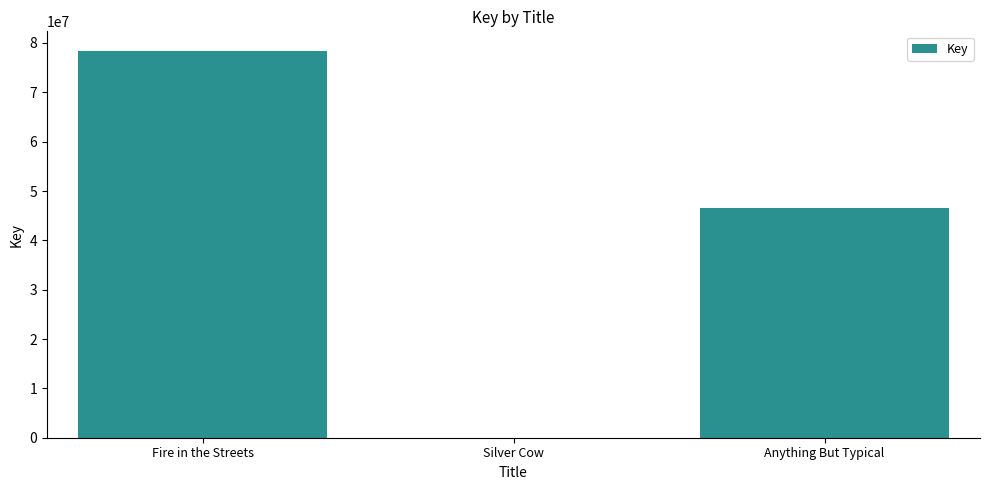

At which label is the value closest to 39222313?

Anything But Typical